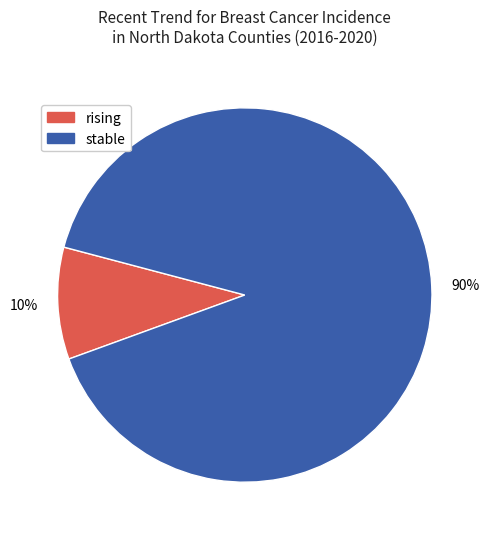

Do rising and stable together represent more than half of the pie?

Yes